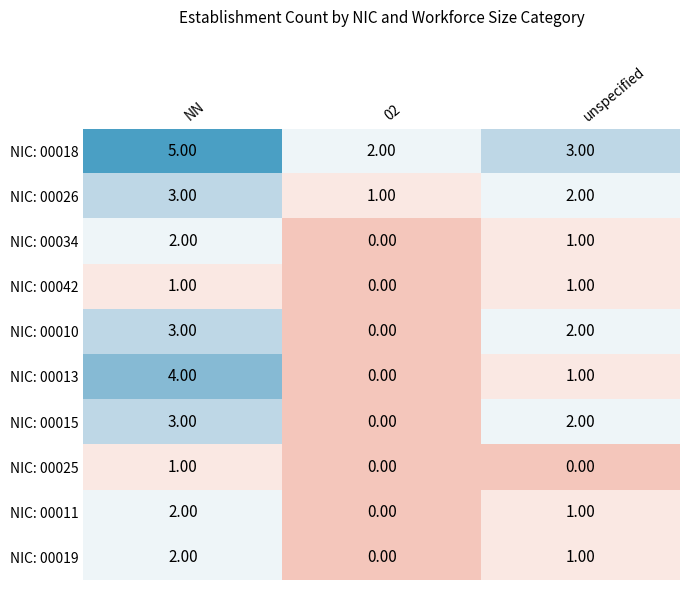

What is the sum of all NIC: 00026 values?

6